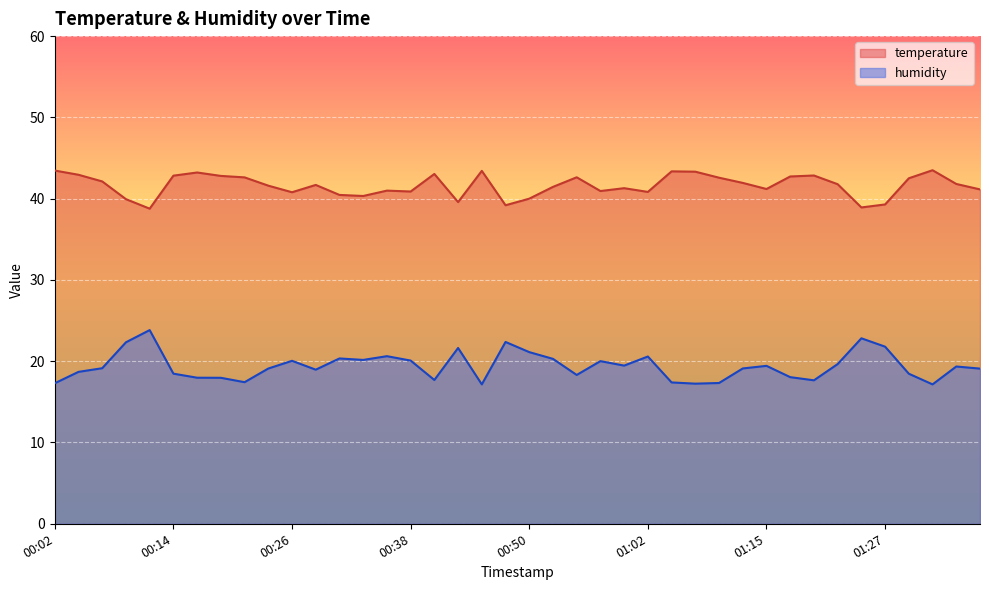

In temperature, how many points are higher than both neighbors (excluding endpoints)?

10